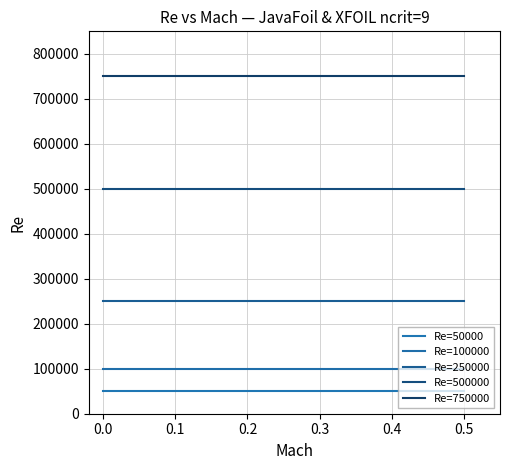

Does the chart display data point markers on the line(s)?

No